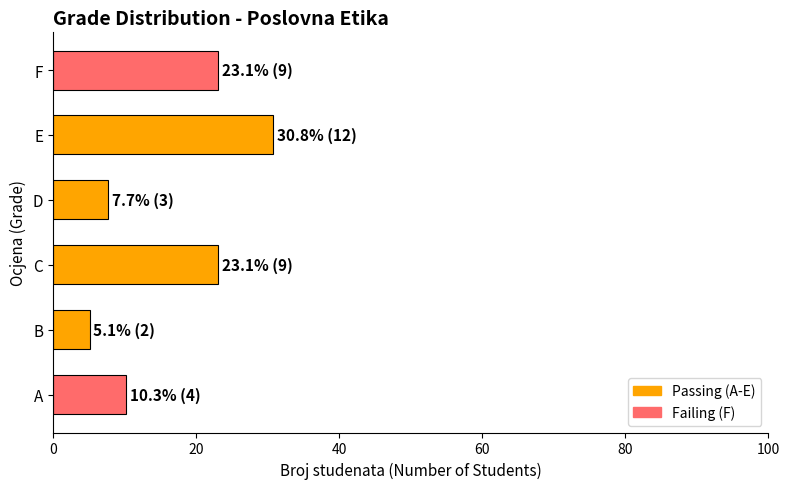

At which category does the chart reach its peak across all series?

E